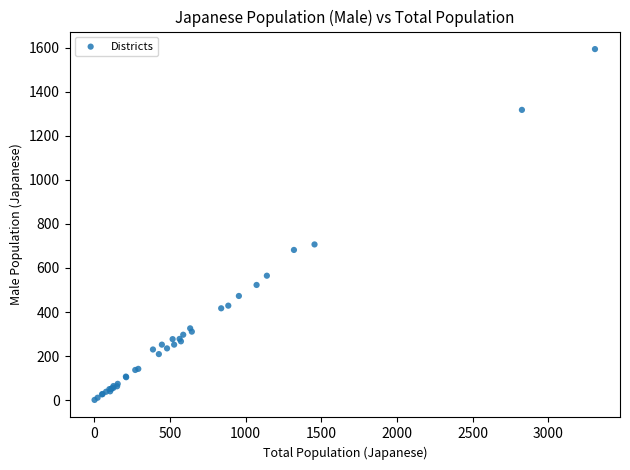

What Y value in the scatter plot is closest to 797?

707